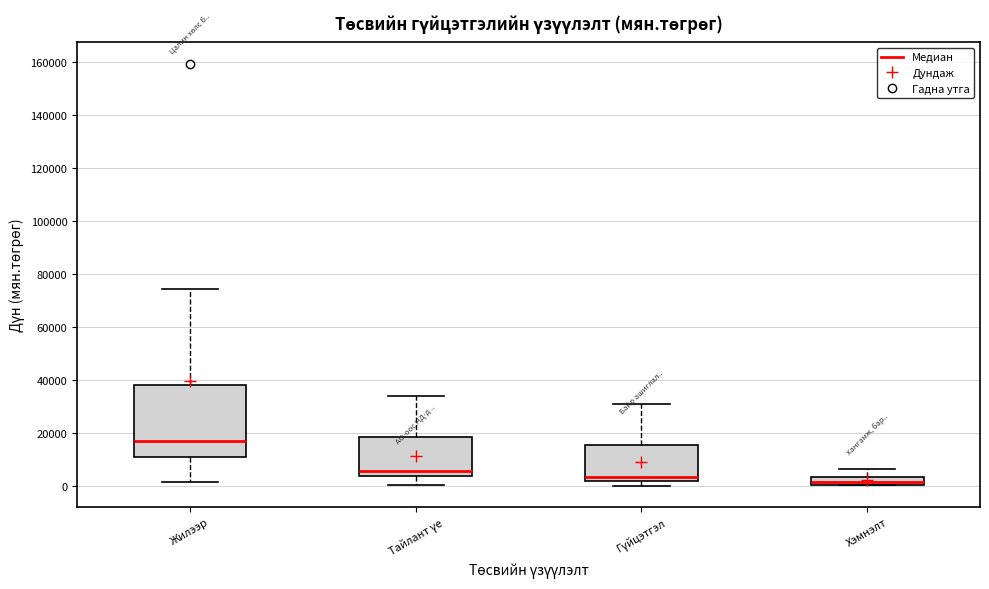

Reading left to right, transcribe this box plot: for each box, give where its median line is, the range the box spans, and where its two whiskers end, as read against the y-axis. The values are not printed on the chart, so give them approximately, as read against the axis.

Жилээр: median 18000, box 10000 to 38000, whiskers 2000 to 74000
Тайлант үе: median 6000, box 4000 to 18000, whiskers 0 to 34000
Гүйцэтгэл: median 4000, box 2000 to 16000, whiskers 0 to 32000
Хэмнэлт: median 2000, box 0 to 4000, whiskers 0 to 6000